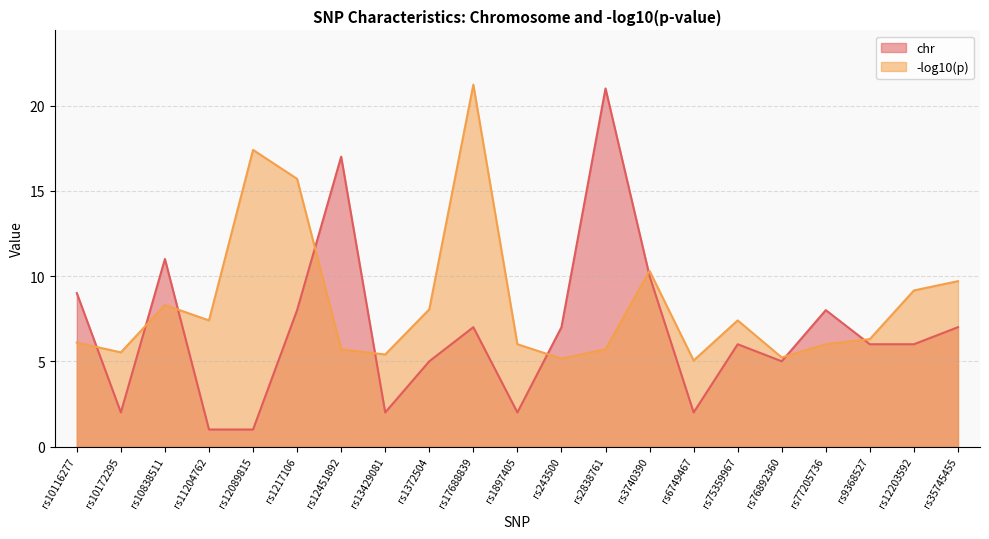

True or false: chr has a value of 29.3 at rs12451892.

False